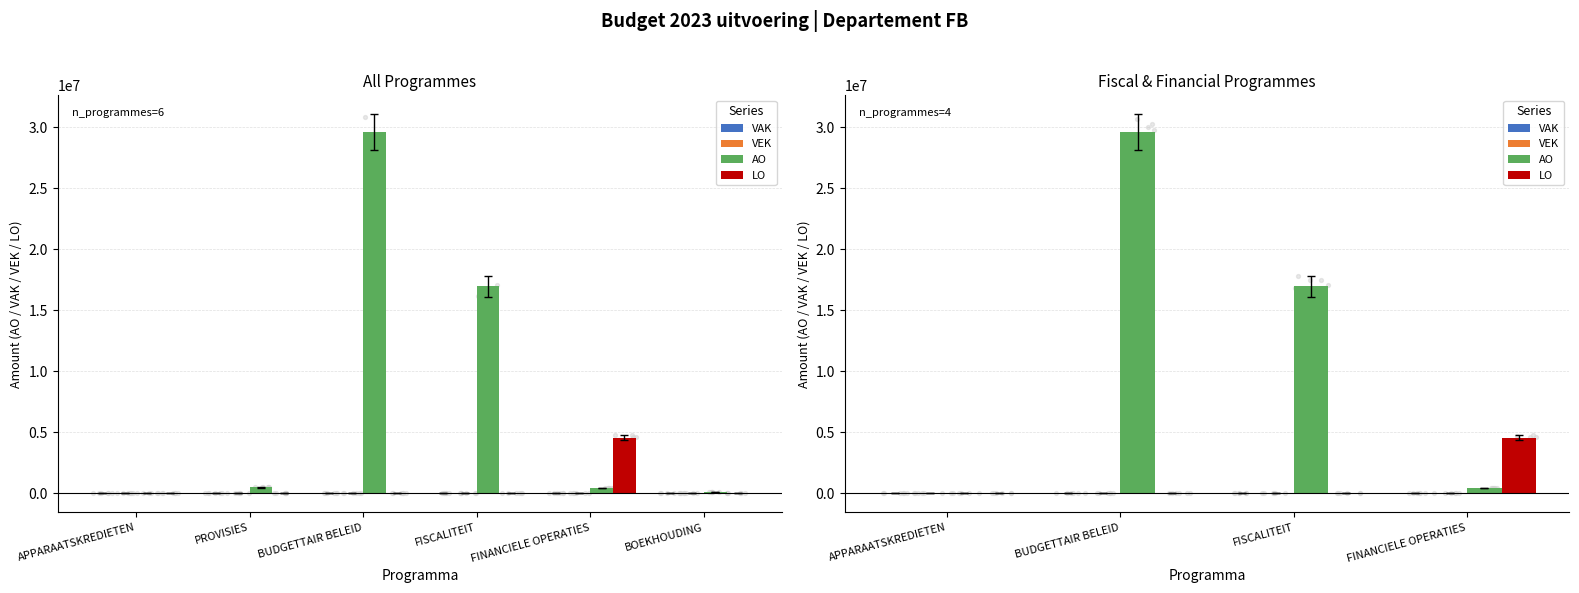

Which series contains the highest Y value?

AO